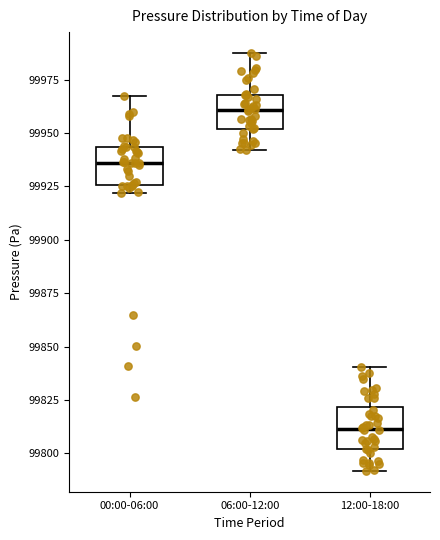

Where is the upper edge of the box for 12:00-18:00 on the y-axis? The values are not printed on the chart, so give them approximately, as read against the axis.

99820